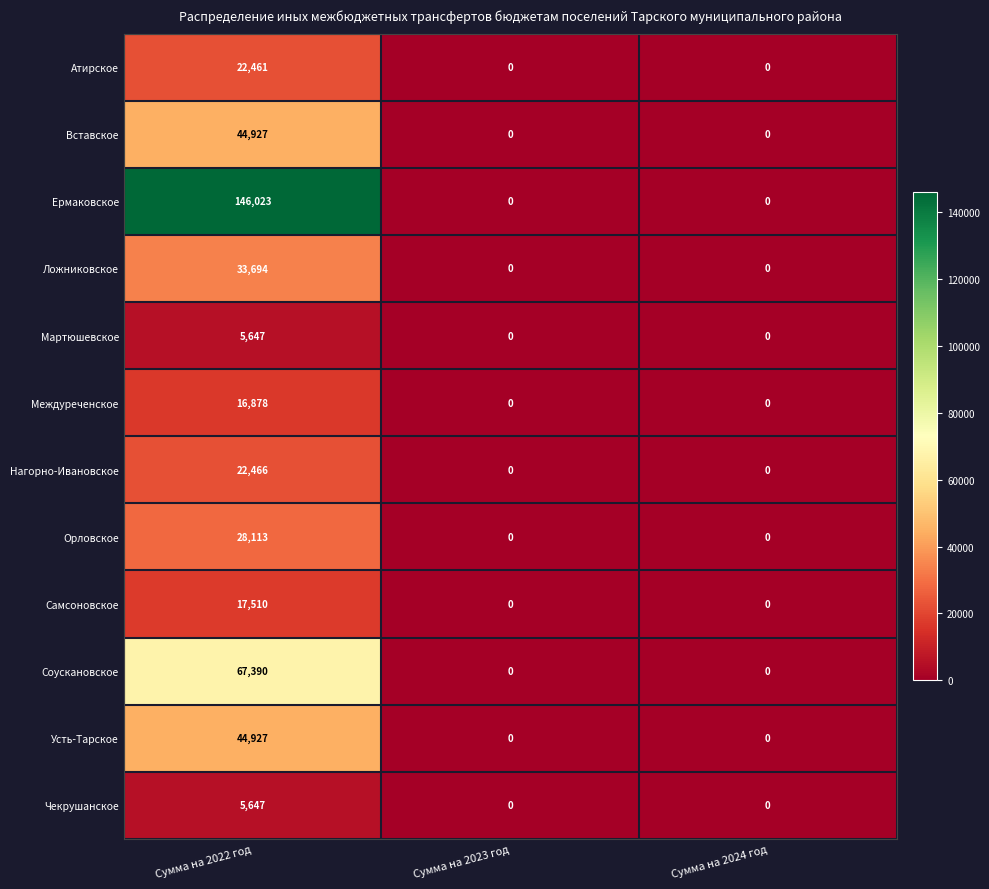

Is the value of Междуреченское at Сумма на 2024 год greater than the value of Орловское at Сумма на 2022 год?

No